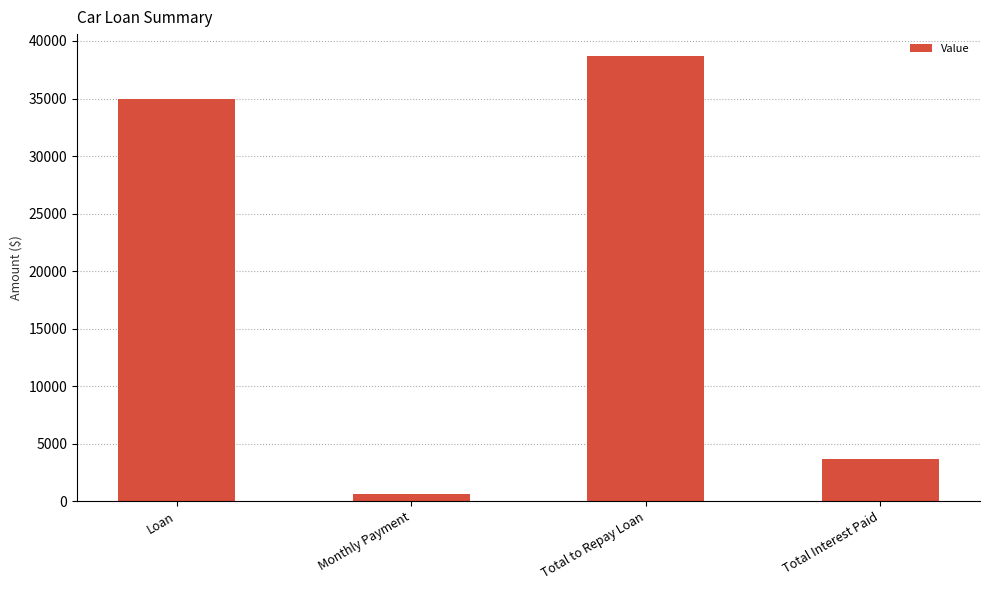

The value at Loan is 35000.0. True or false?

True